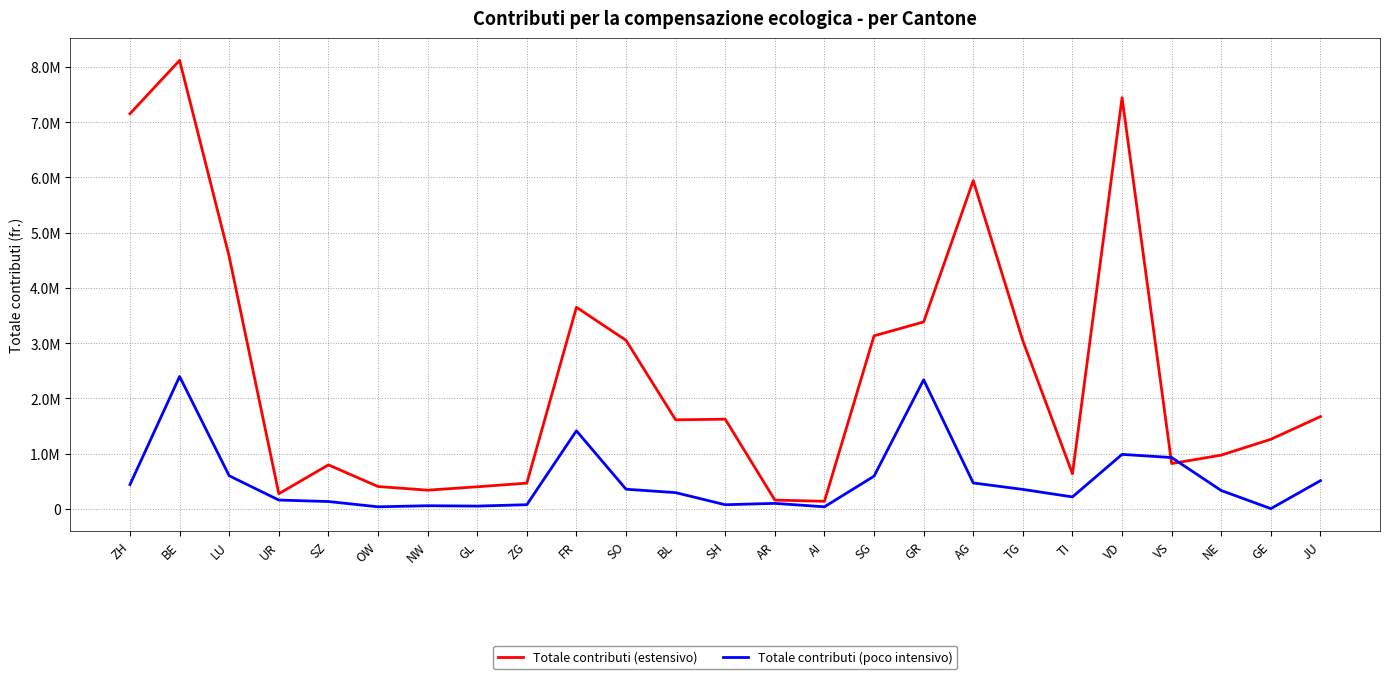

The Totale contributi (poco intensivo) series shows 313232.5 at TI. True or false?

False